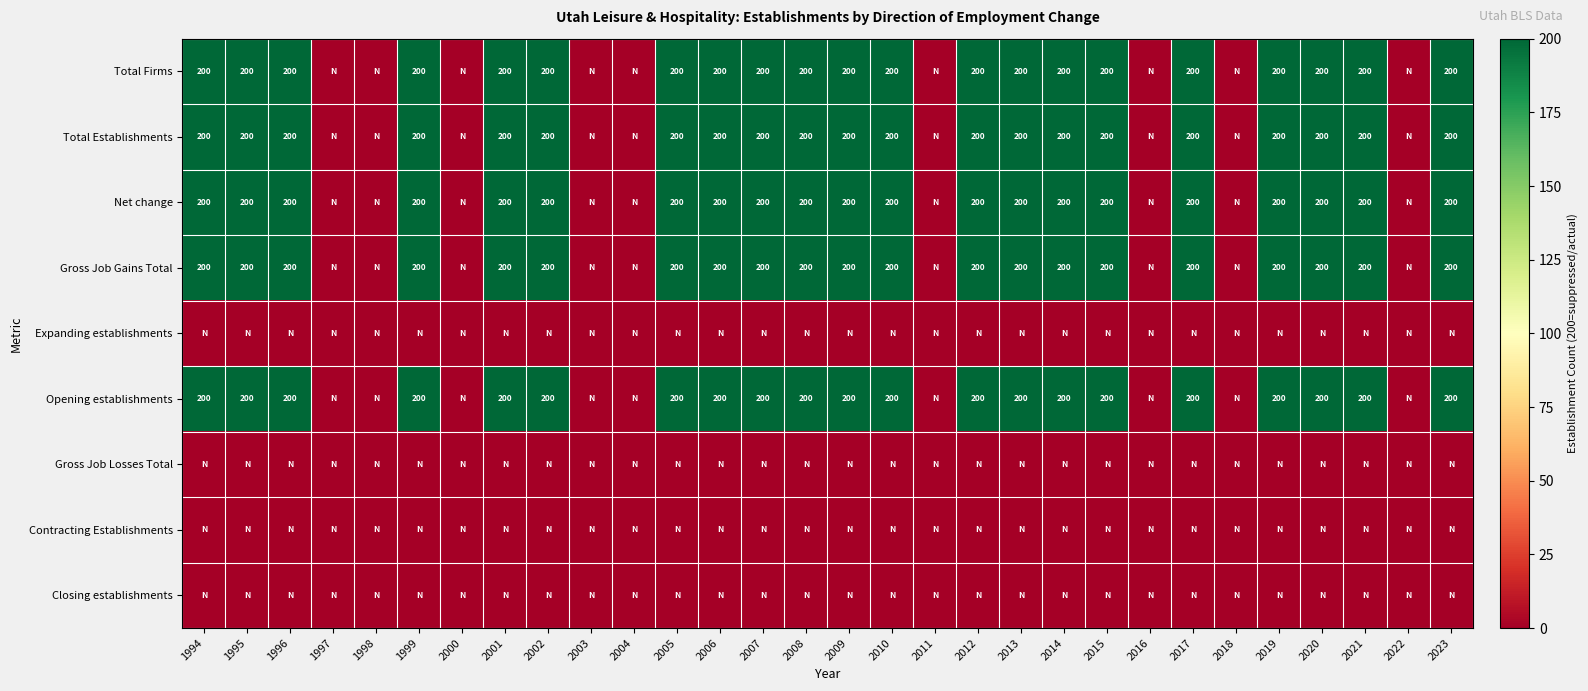

The value of Gross Job Gains Total at 2008 is 99. True or false?

False